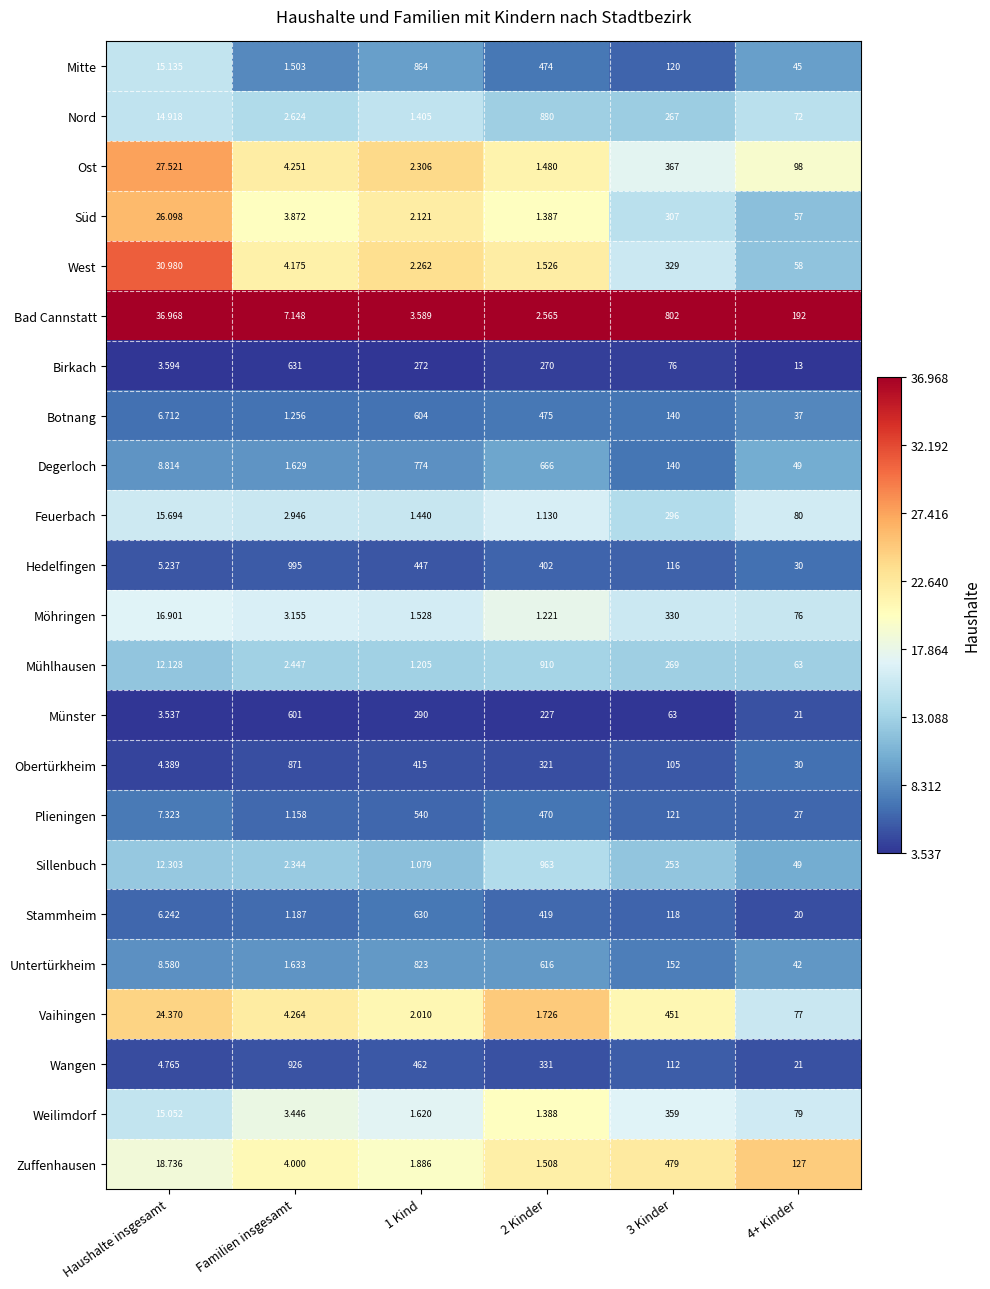

Rank the series by their maximum value, from highest to lowest.

Hedelfingen, Sillenbuch, Wangen, Mühlhausen, Nord, Obertürkheim, Mitte, Untertürkheim, Bad Cannstatt, Degerloch, Birkach, Stammheim, Botnang, Münster, Plieningen, Zuffenhausen, Vaihingen, Ost, Weilimdorf, Möhringen, West, Süd, Feuerbach